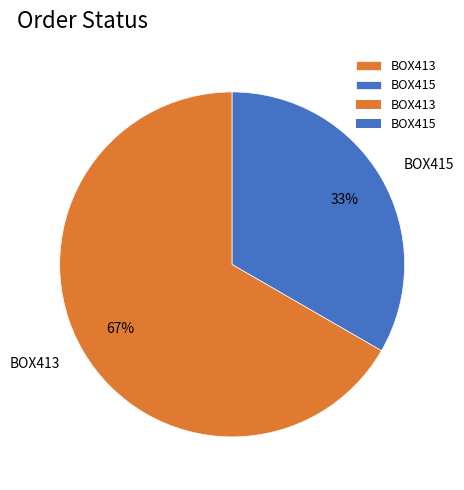

Count the number of slices in the pie.

2